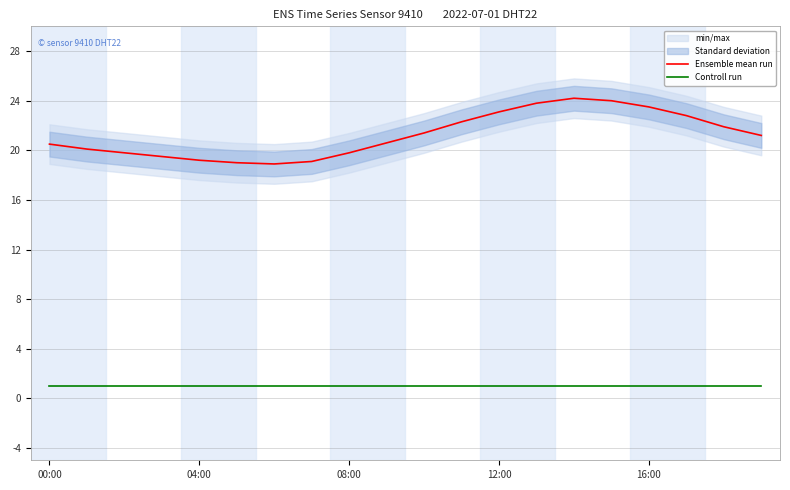

True or false: Ensemble mean run and Controll run cross at least once.

False